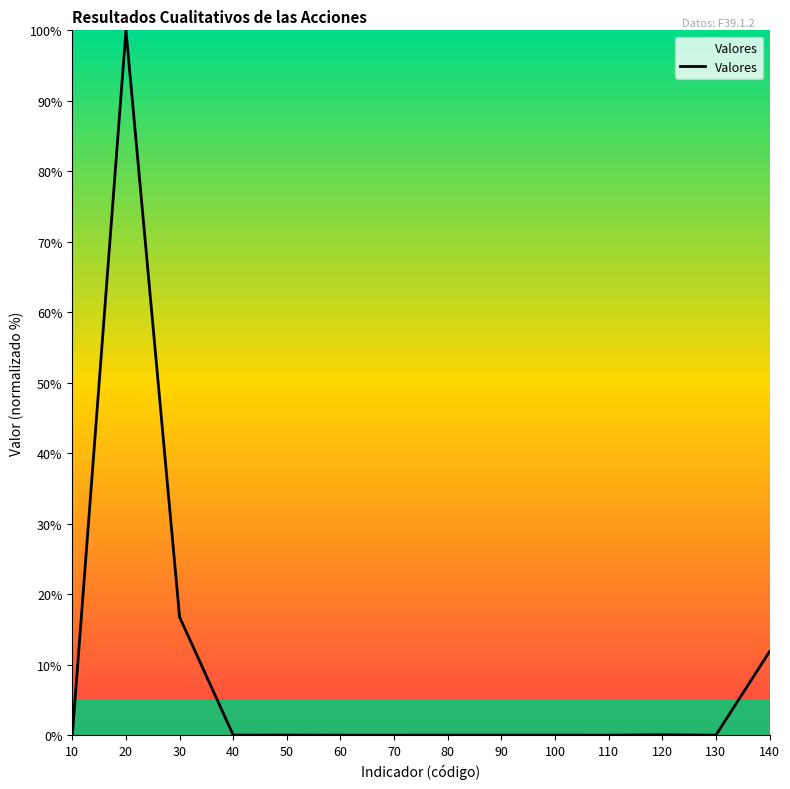

At which label is the value closest to 50?

30